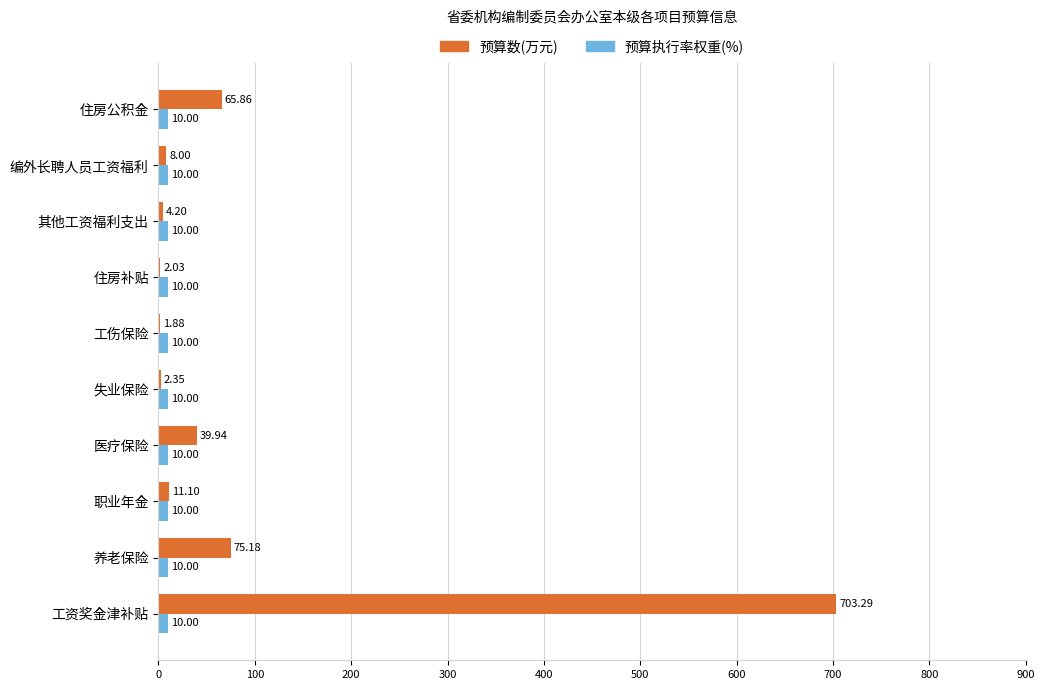

What is the sum of all 预算数(万元) values?

913.8